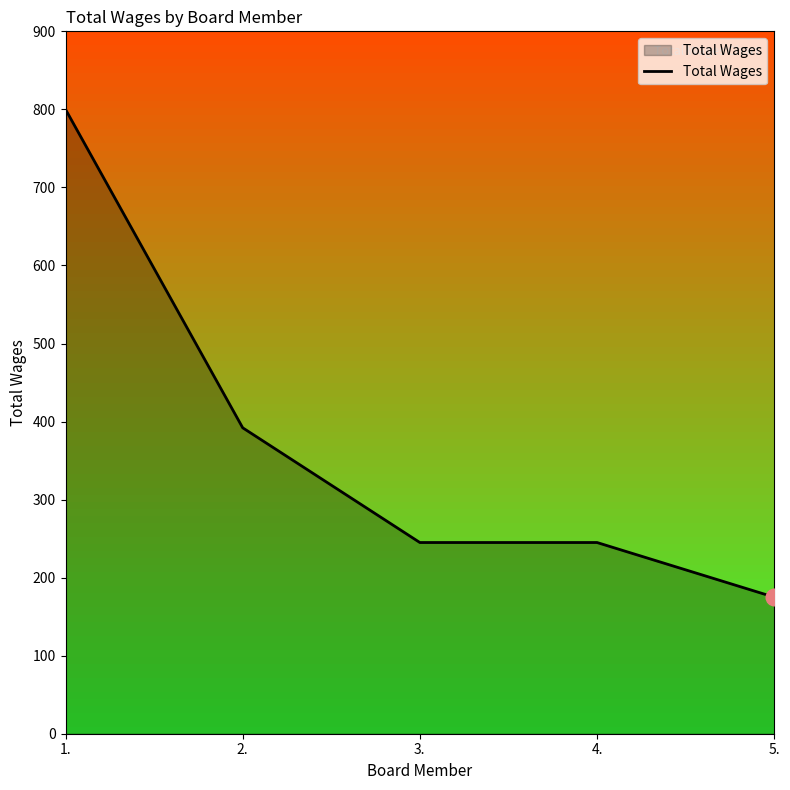

What is the difference between the values at 2. and 5.?

217